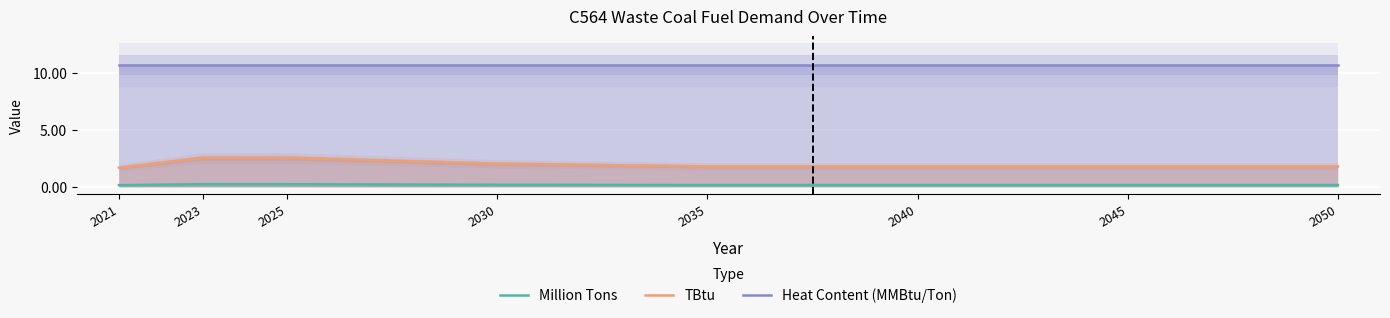

At which category is the sum across all series the highest?

2025